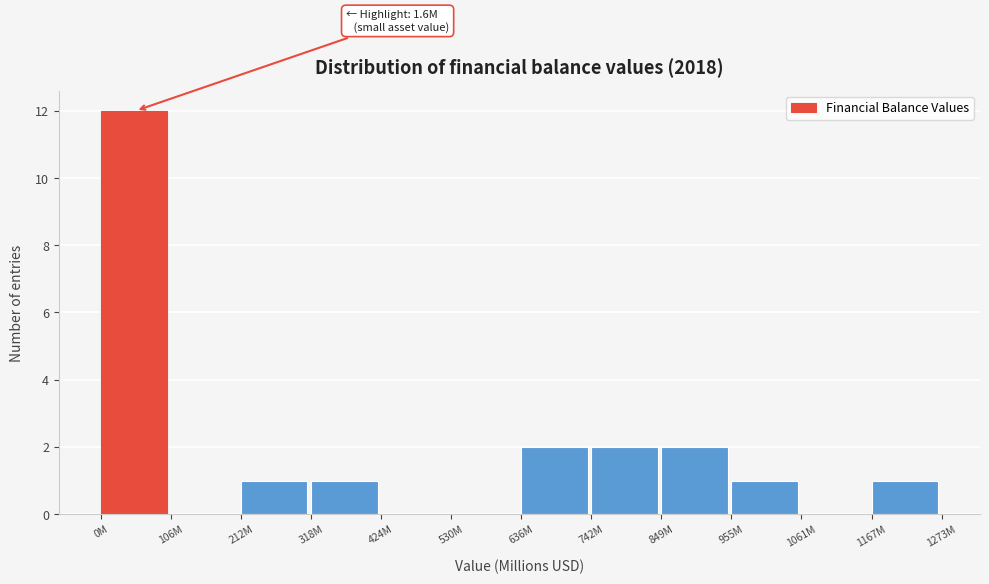

Reading left to right, transcribe all the data shown in this chart.

0M=12	106M=0	212M=1	318M=1	424M=0	530M=0	636M=2	742M=2	849M=2	955M=1	1061M=0	1167M=1